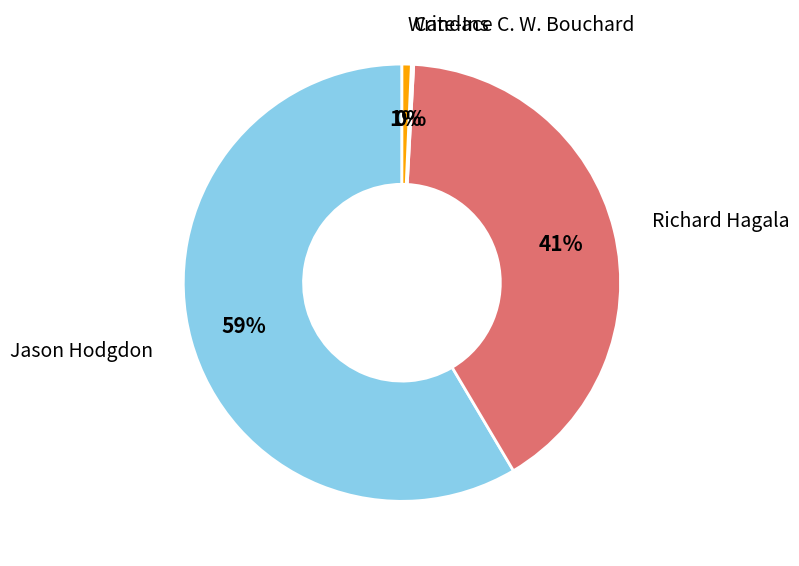

To the nearest percent, what is the difference between the largest and smallest slice percentages?

58%